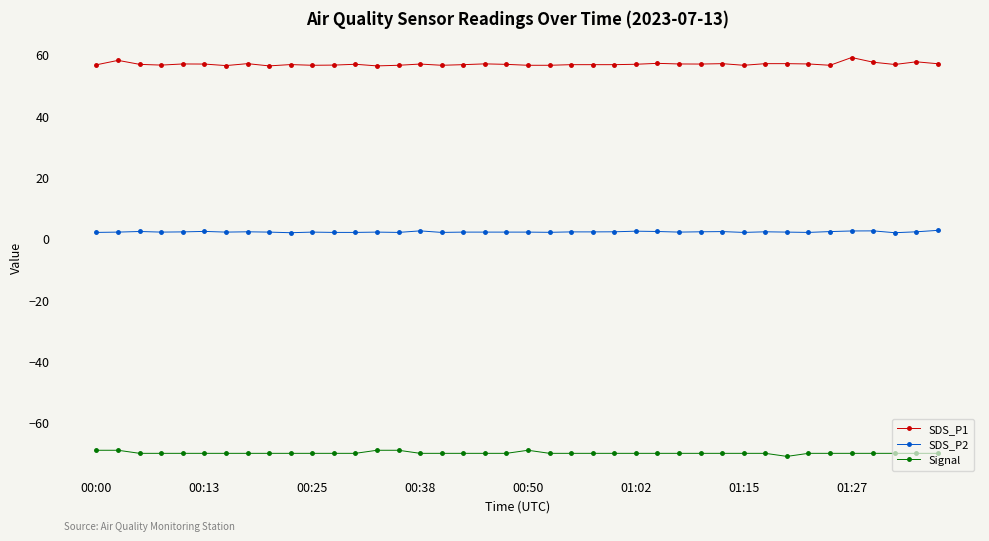

Does the chart display data point markers on the line(s)?

Yes